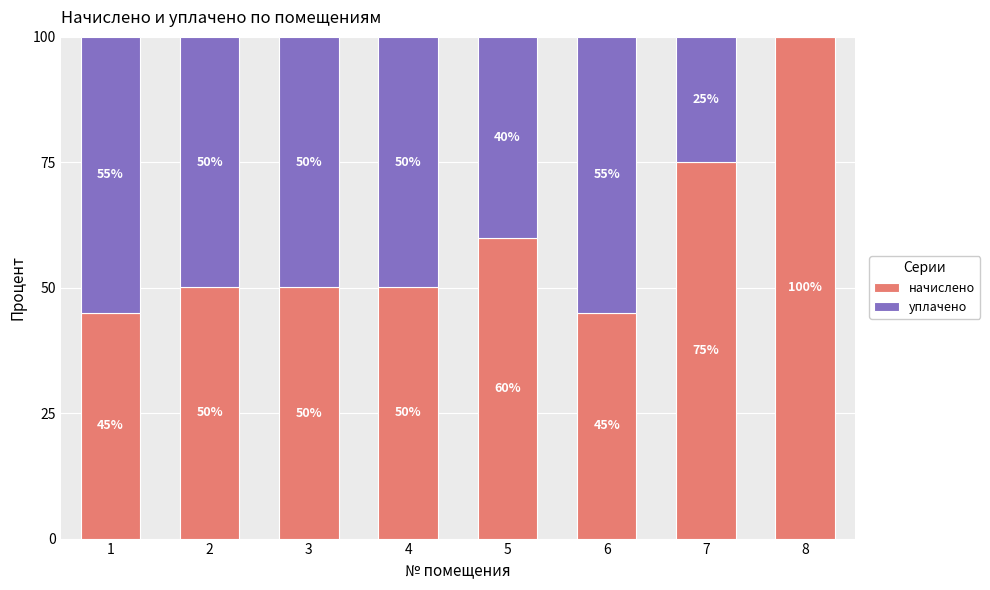

What is the maximum value for начислено?

100.0